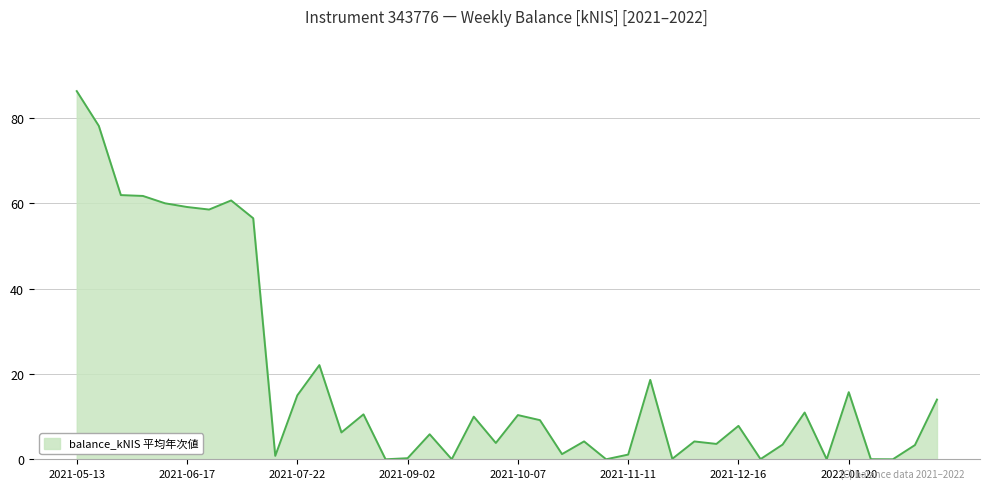

What is the difference between the maximum and minimum values?

86.3